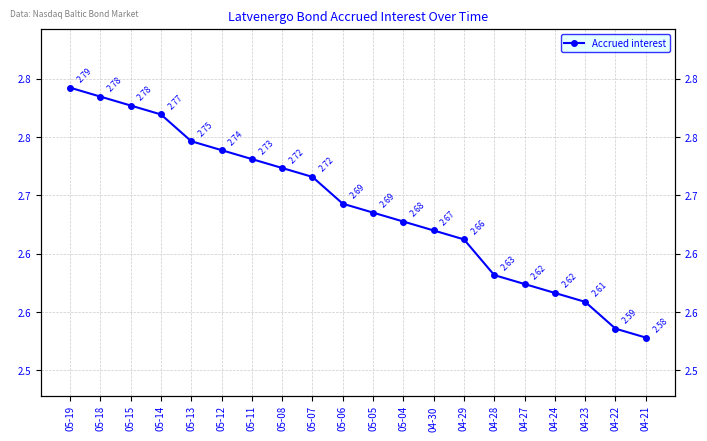

How many categories are shown in the chart?

20